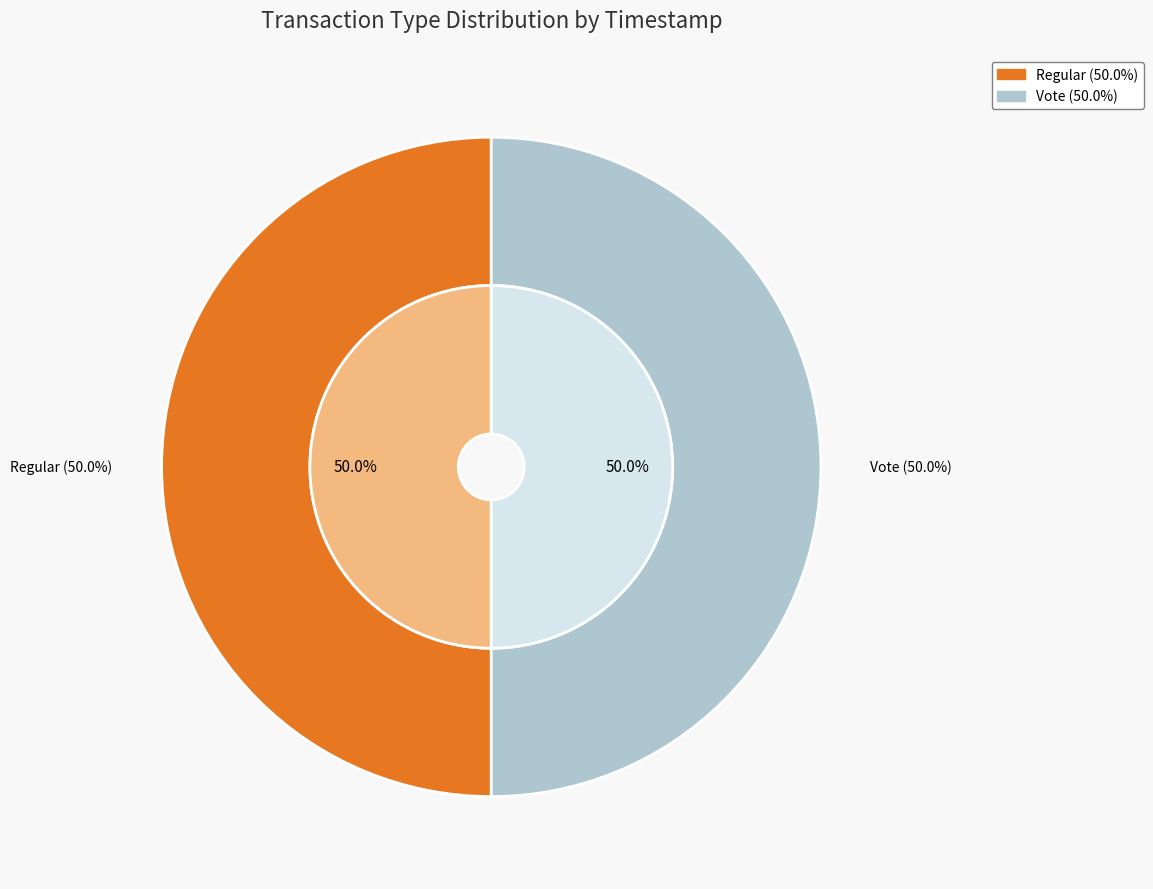

Which category has the smallest portion of the pie?

Vote